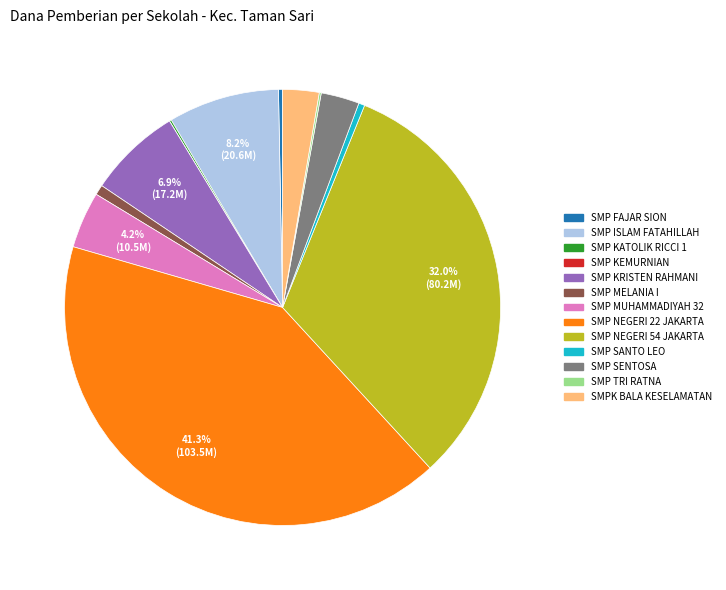

What is the largest slice in the pie chart?

SMP NEGERI 22 JAKARTA